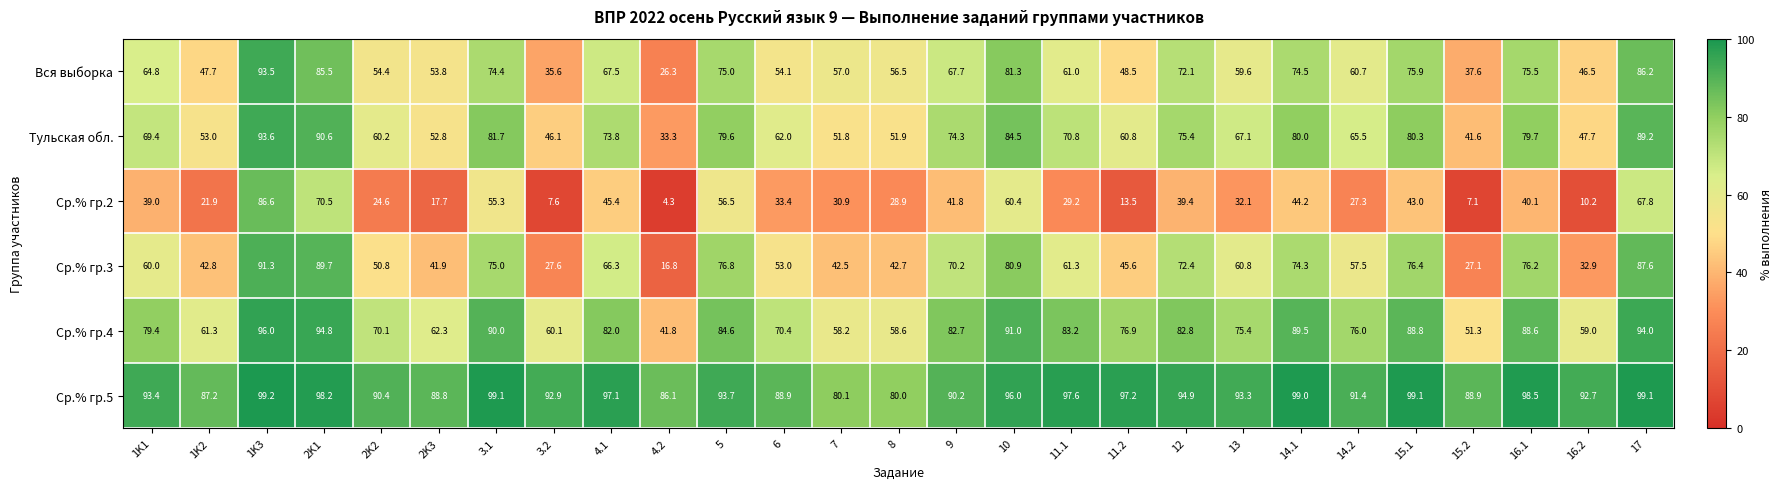

Between 9 and 11.2, which series saw the biggest shift?

Ср.% гр.2